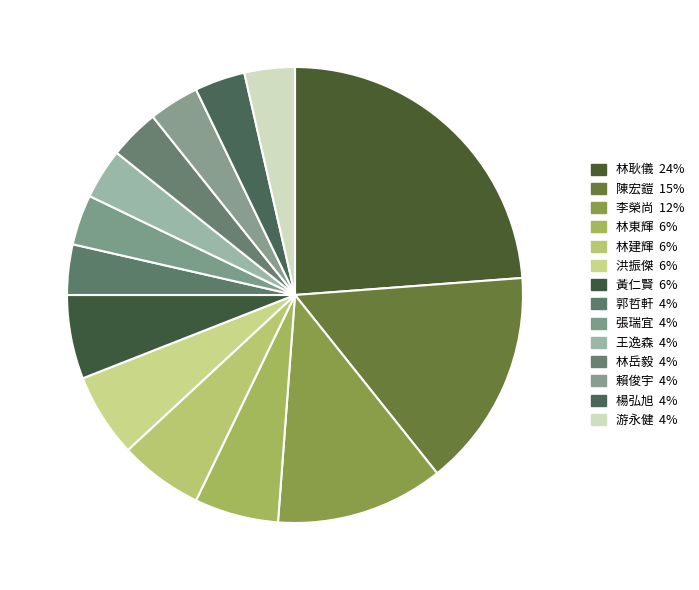

The 陳宏鎧 slice represents 24% of the pie. True or false?

False